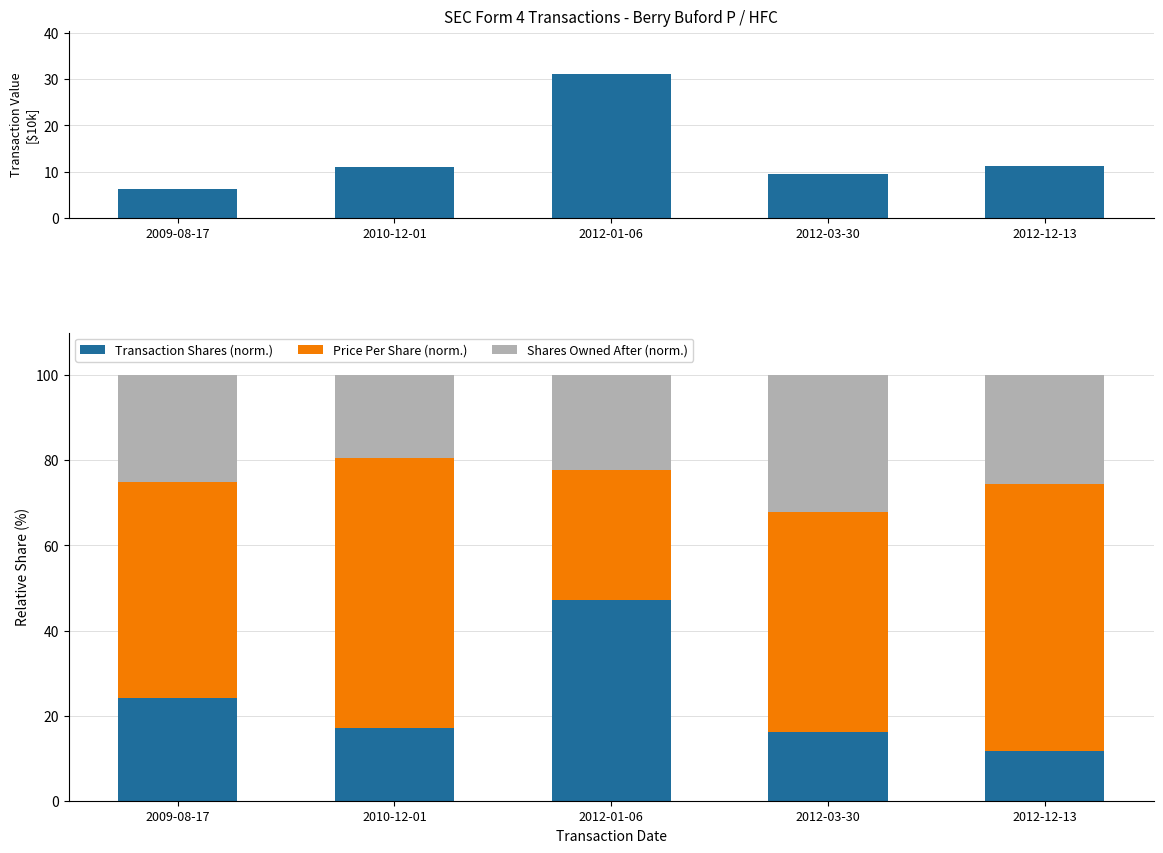

Where is Transaction Shares (norm.) nearest to the value 29?

2009-08-17